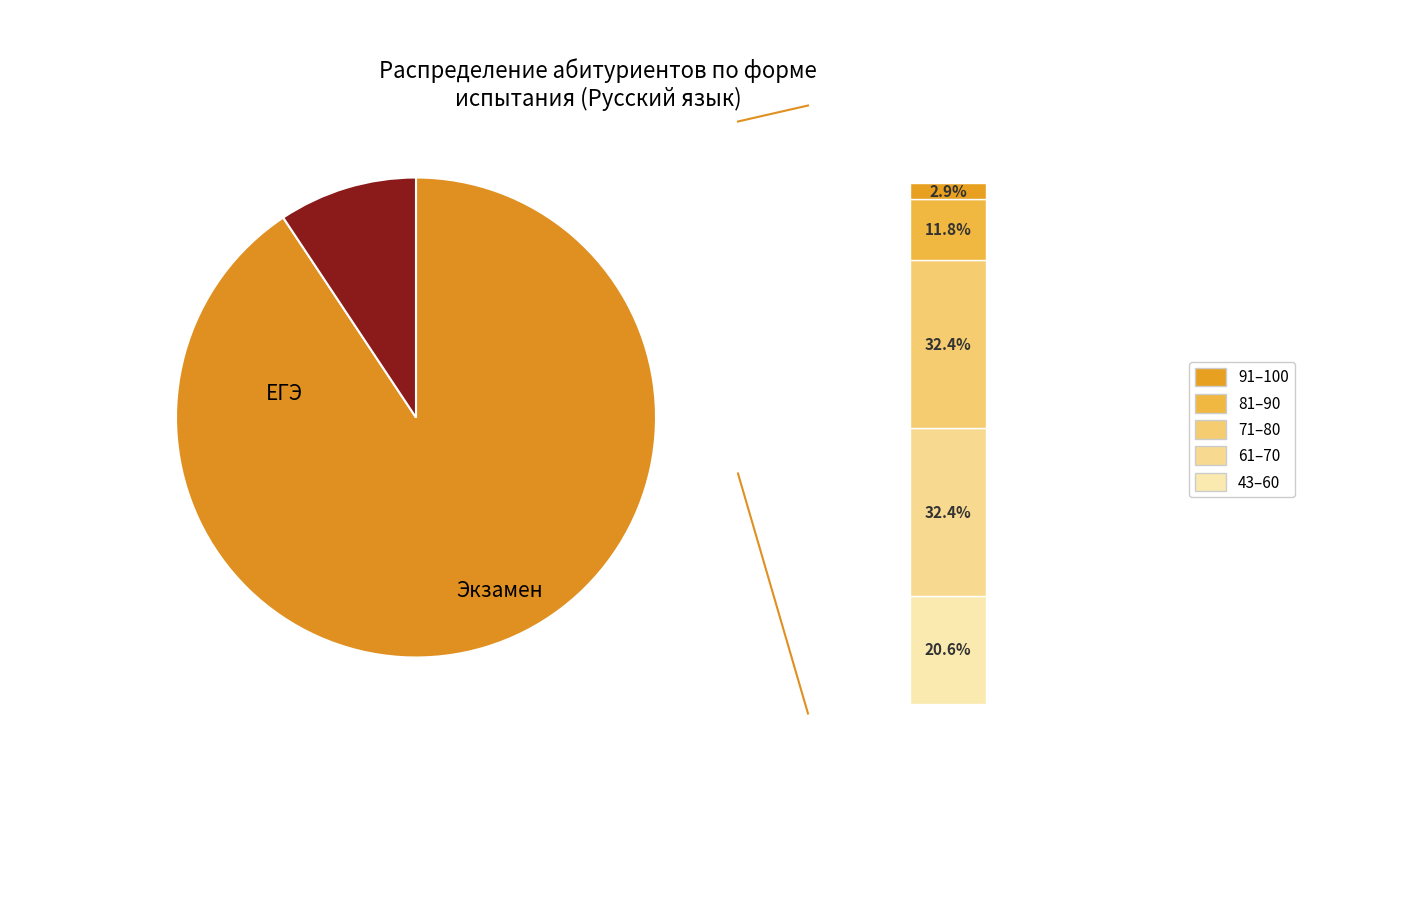

What percentage is NOT represented by Экзамен?

90.7%